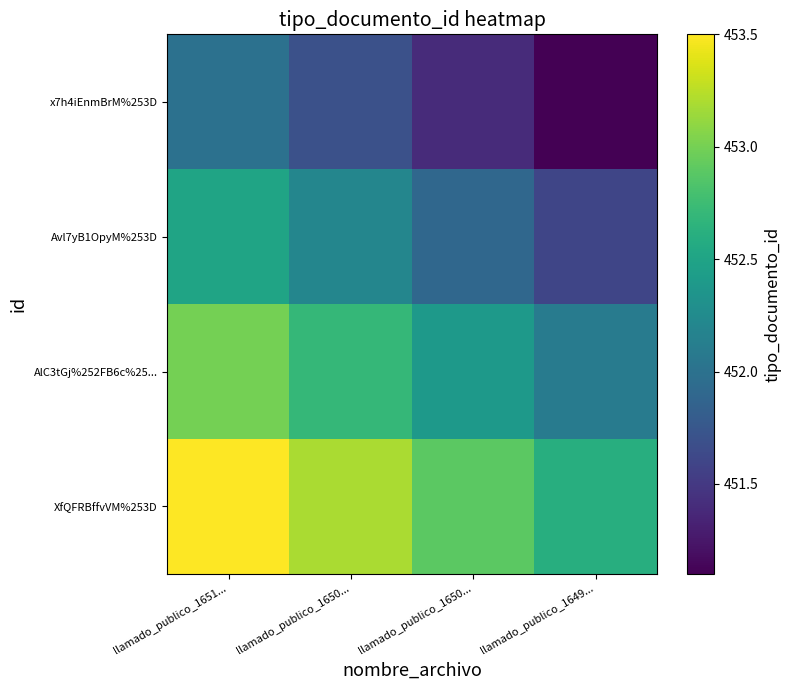

At how many categories does at least one series exceed 452?

4